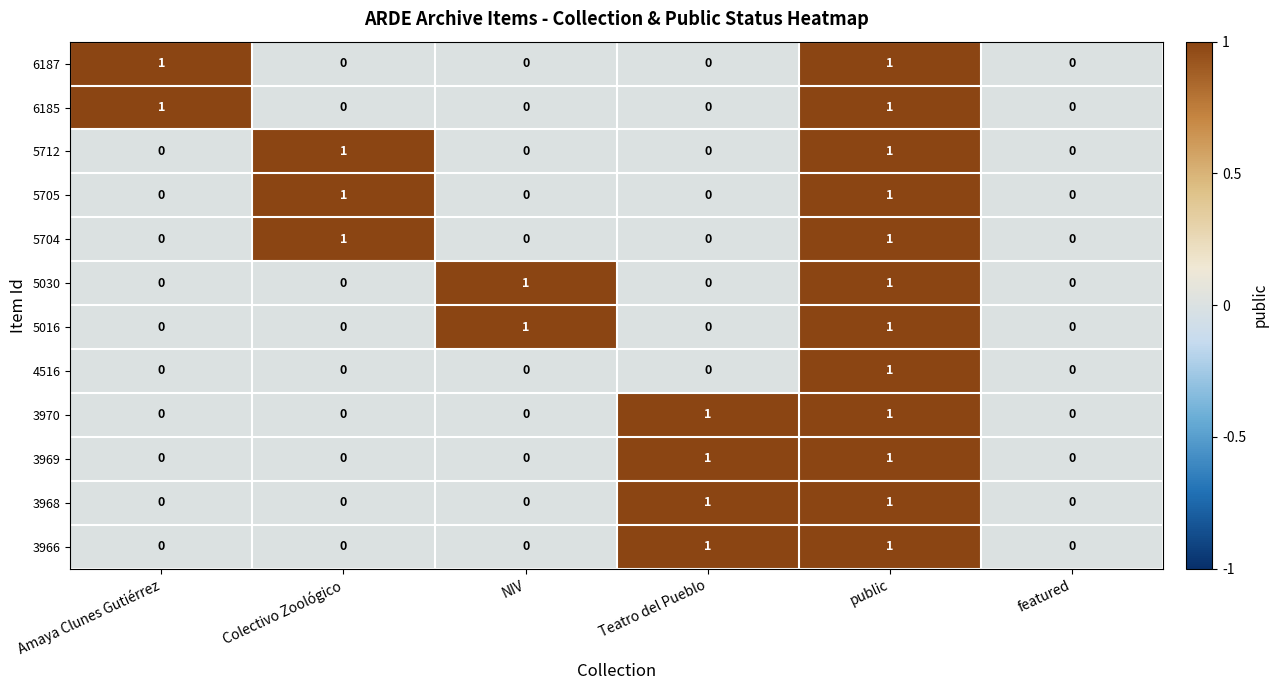

Count the 3970 values in the range 0 to 1.

6